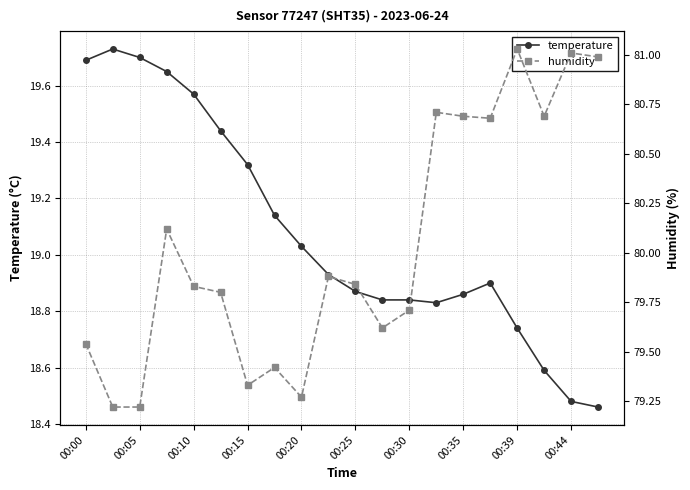

What is the difference between the second highest and second lowest values in the temperature series?

1.2